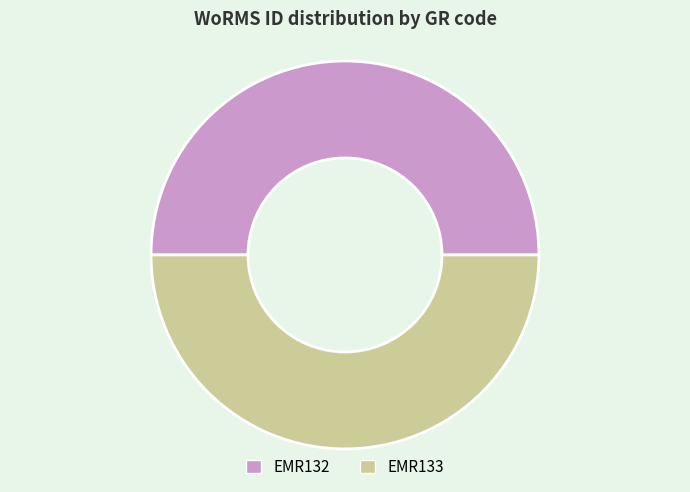

Is it true that EMR133 is 50% of the pie?

True